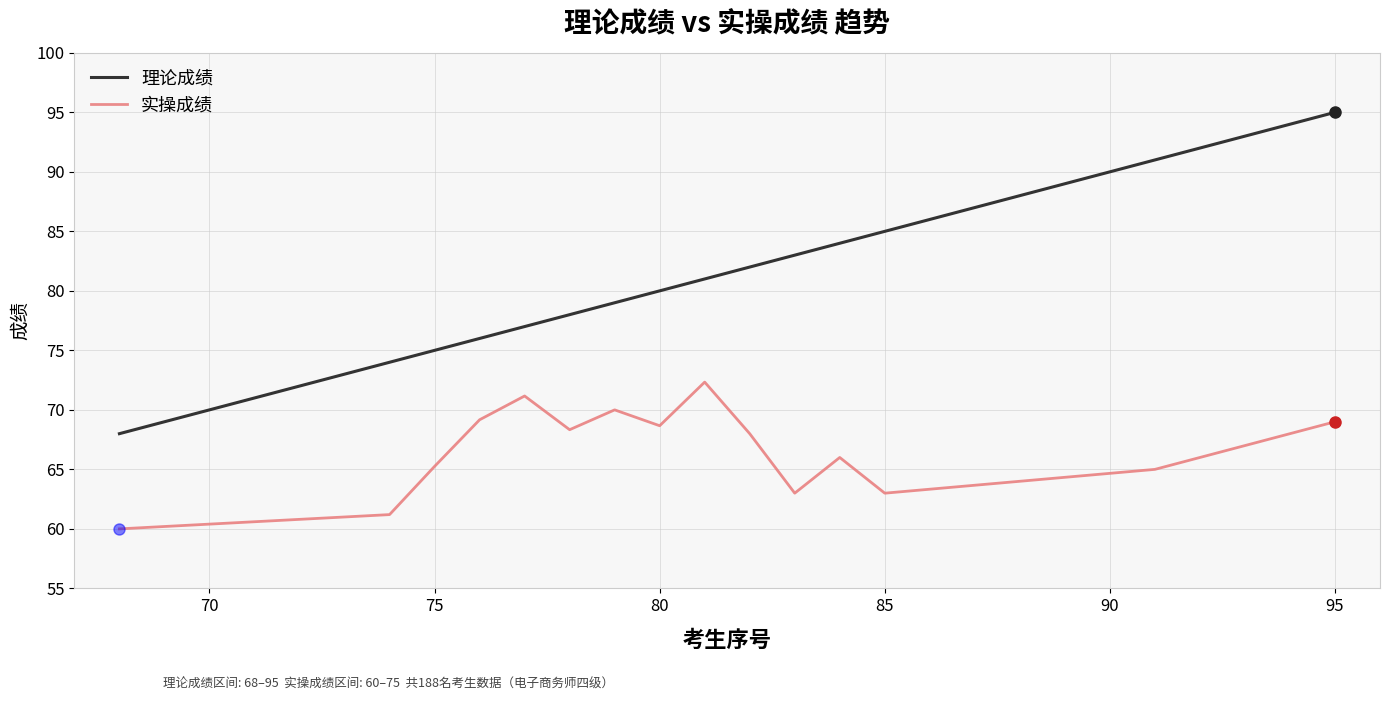

Which series has the largest range (max minus min)?

理论成绩